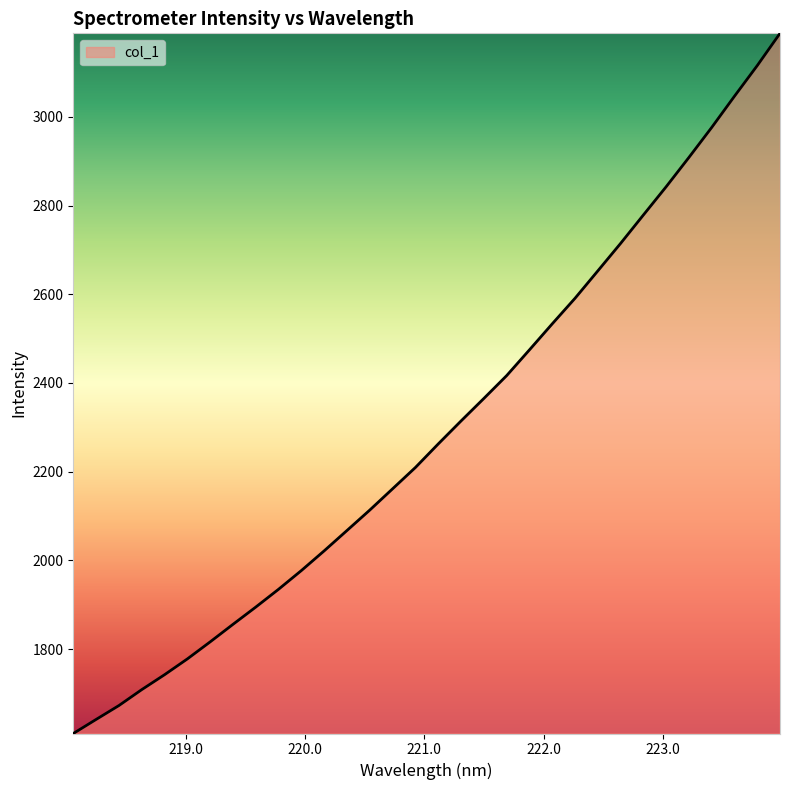

What is the difference between the maximum and minimum values?

1578.7